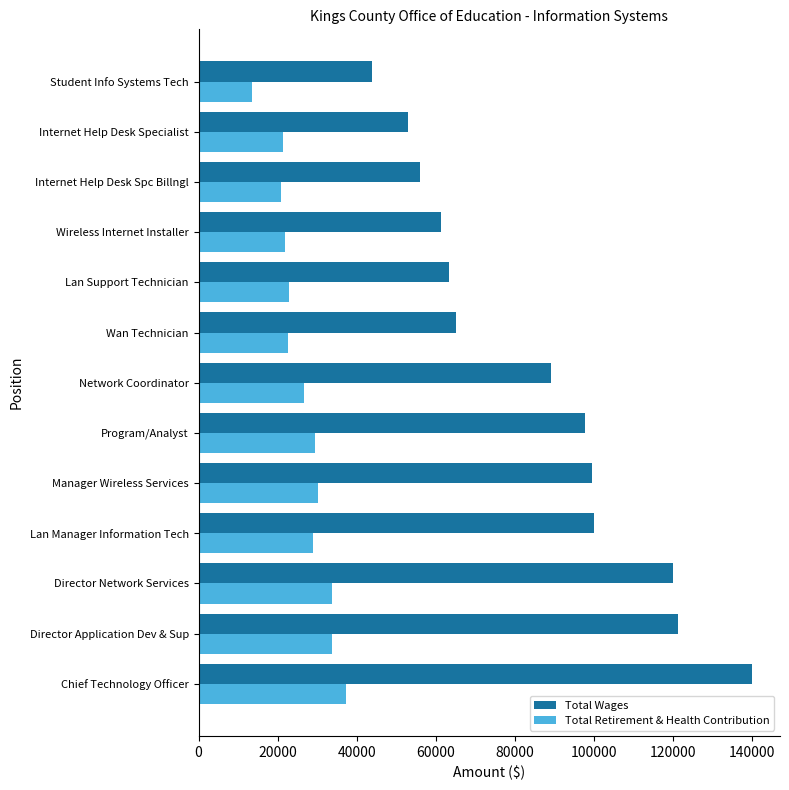

What are all the series names shown in the legend?

Total Wages, Total Retirement & Health Contribution